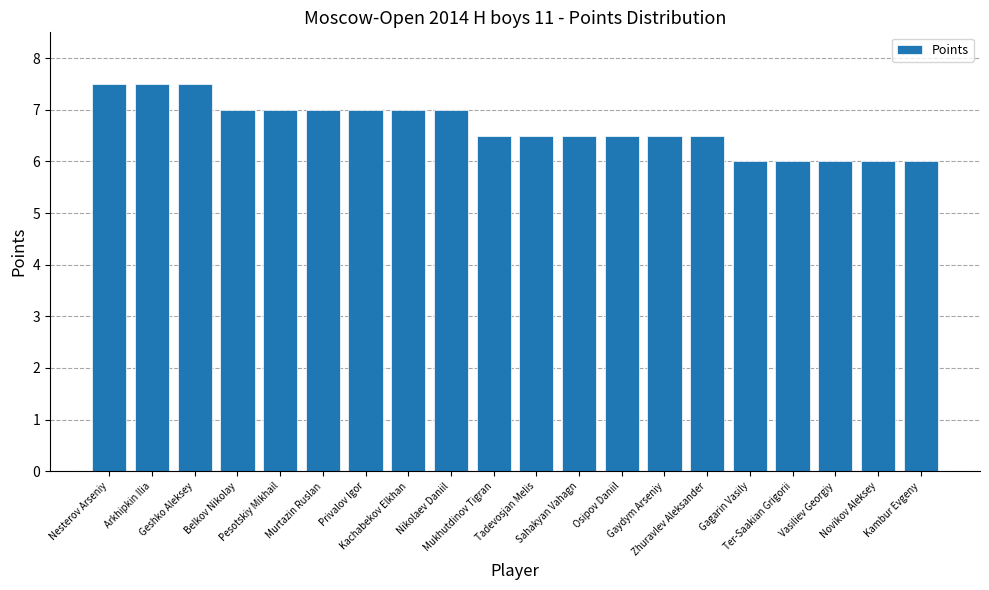

What is the minimum value shown in the chart?

6.0